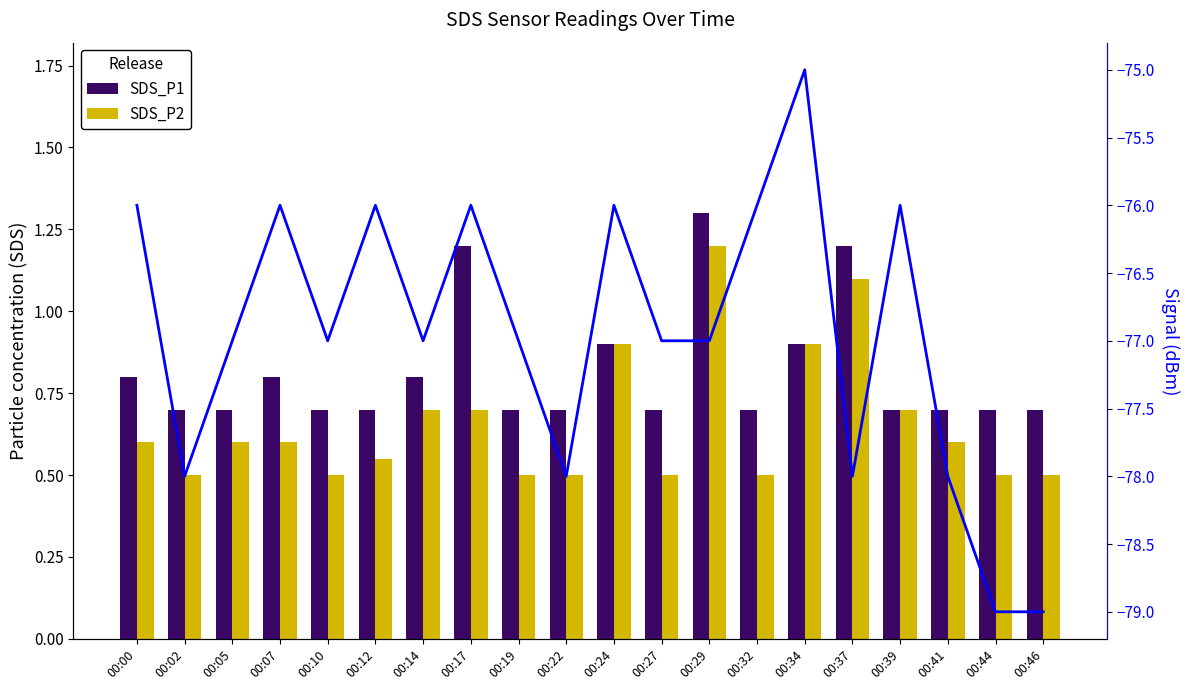

What is the difference between the SDS_P1 values at 00:44 and 00:14?

0.1